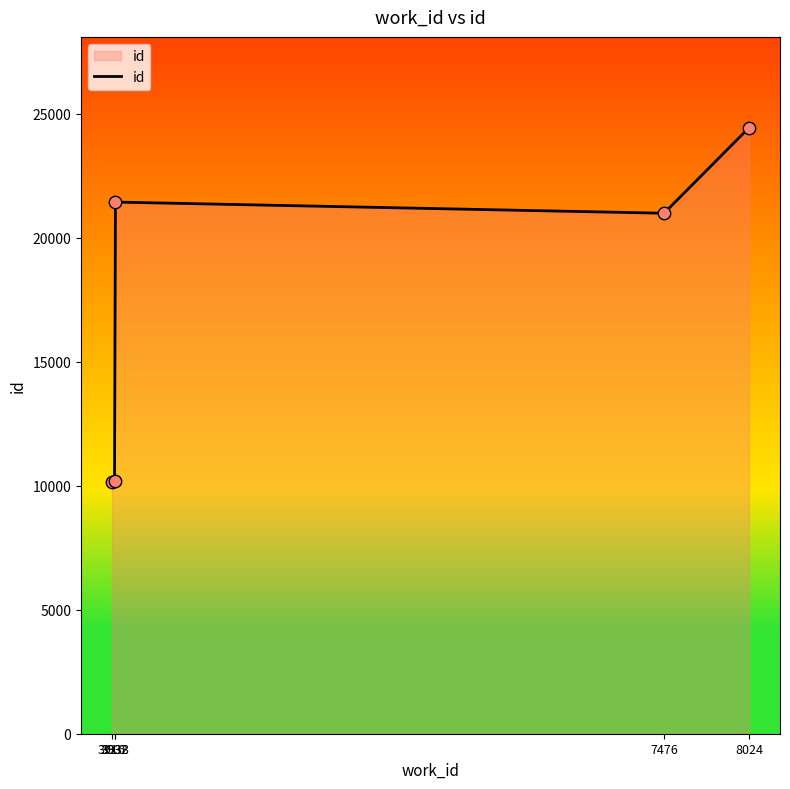

Between 8024 and 3938, which is larger?

8024